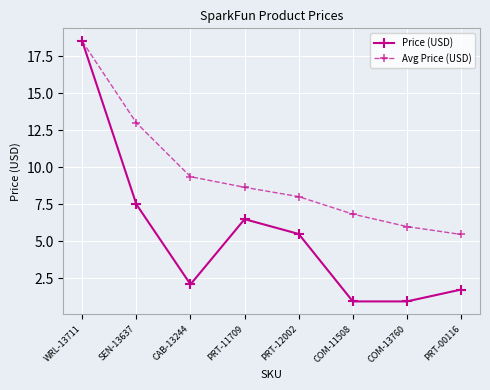

What is the total value across all series at COM-13760?

7.0